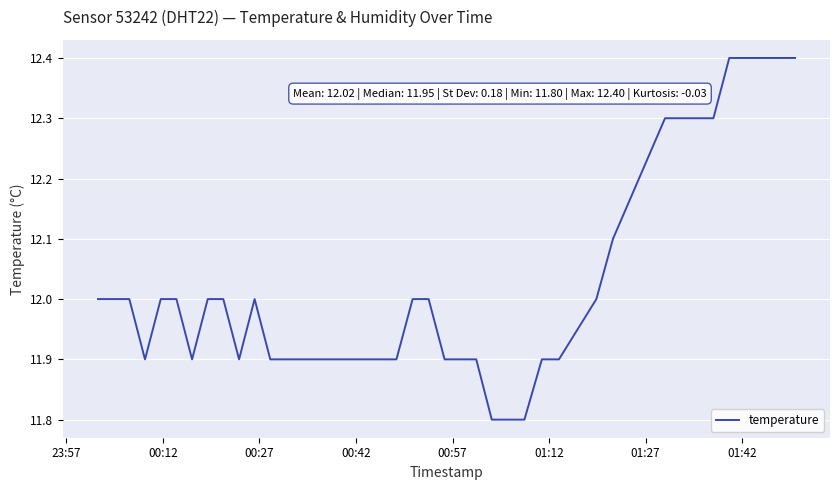

What is the difference between the maximum and minimum values?

0.6